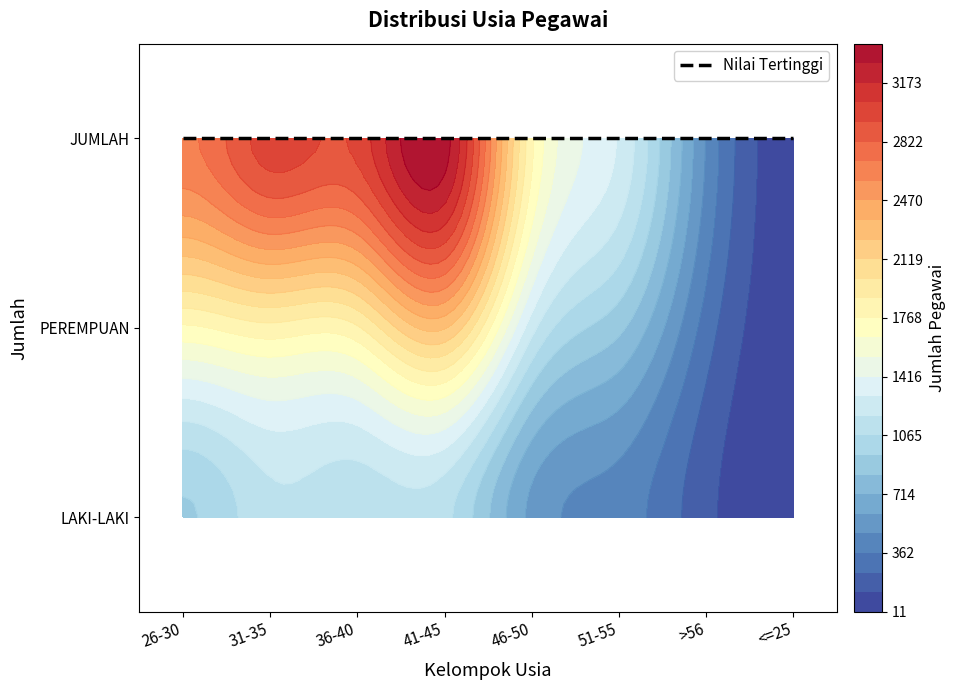

What is the maximum value for JUMLAH?

3348